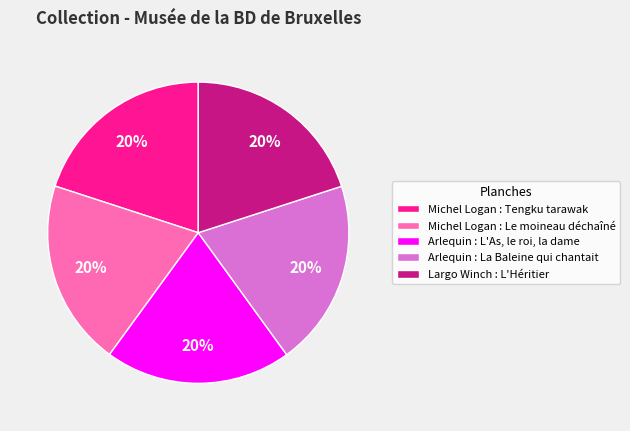

What percentage is the Michel Logan : Tengku tarawak slice, to the nearest percent?

20%